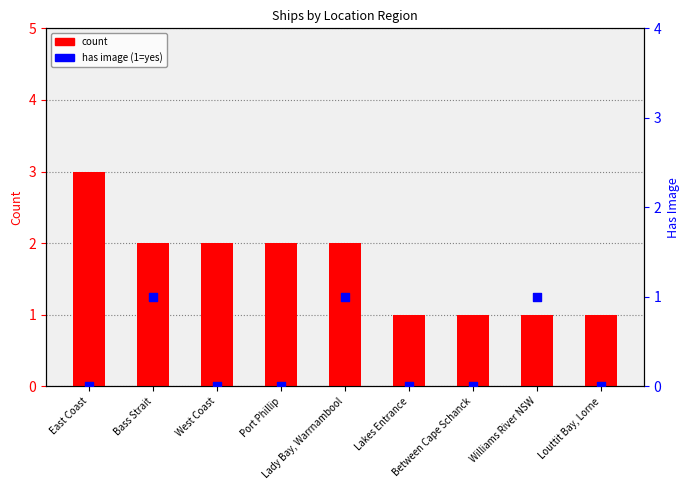

Which series has the largest total across all categories?

count